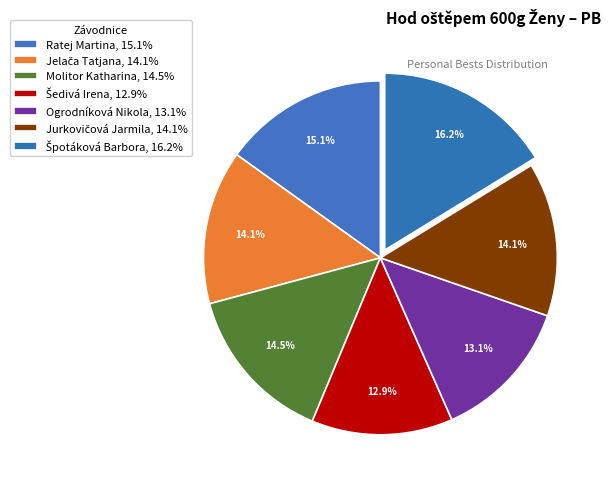

Combined, what portion of the pie is Jurkovičová Jarmila and Špotáková Barbora?

30.3%